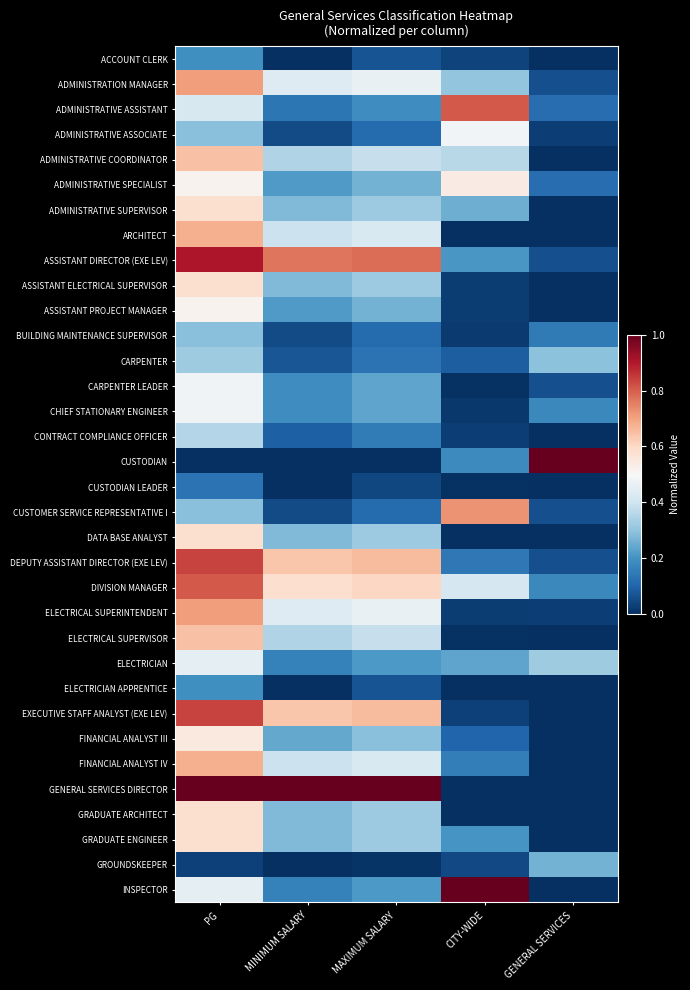

Count the number of data series in this chart.

34